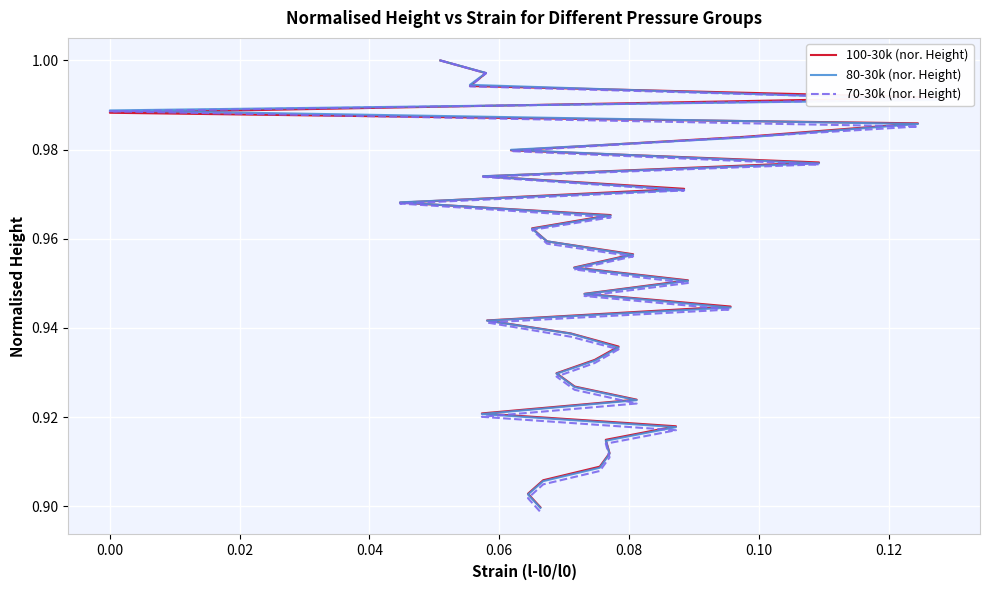

True or false: 70-30k (nor. Height) has a value of 0.5 at 26.

False